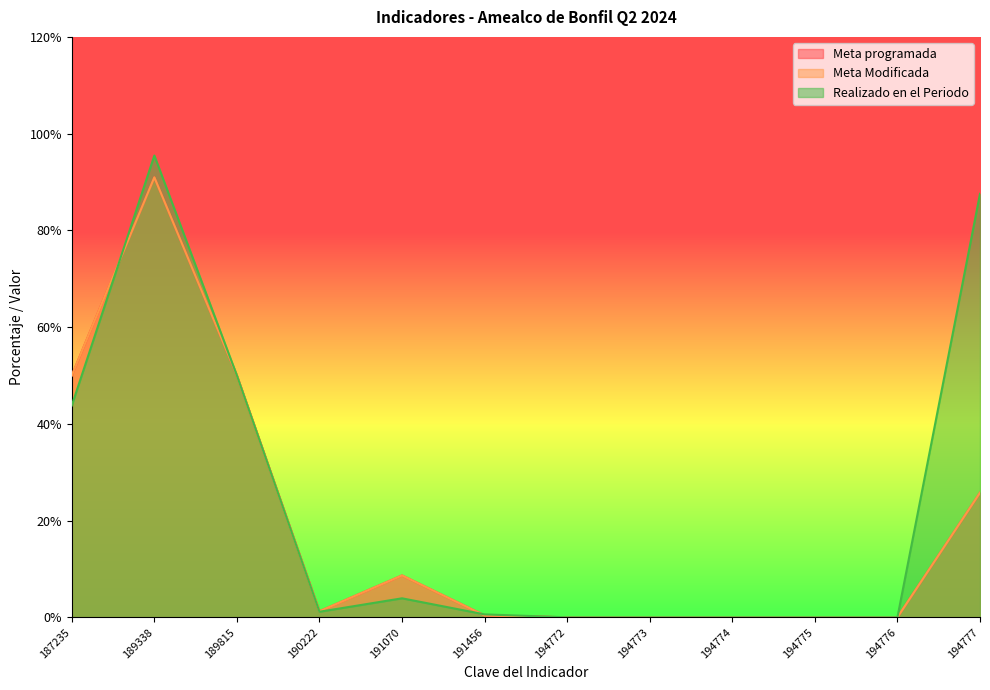

List the series in order of their peak value, highest first.

Realizado en el Periodo, Meta programada, Meta Modificada